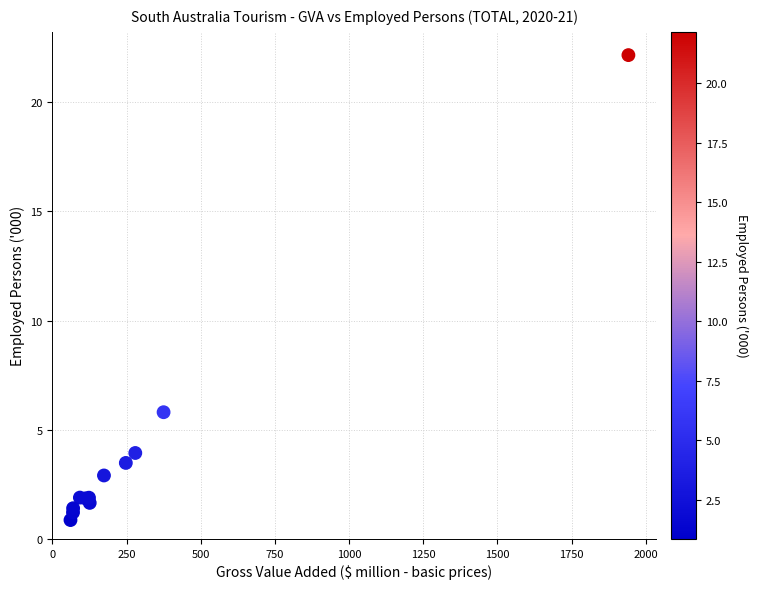

What Y value in the scatter plot is closest to 11?

5.8